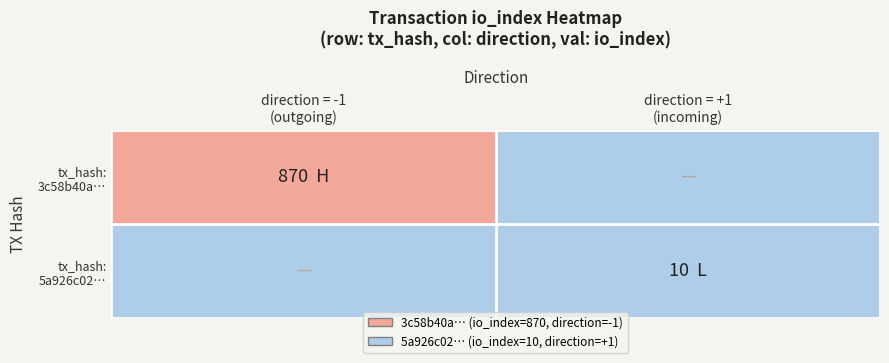

Which has a higher value, direction = -1
(outgoing) or direction = +1
(incoming)?

direction = -1
(outgoing)